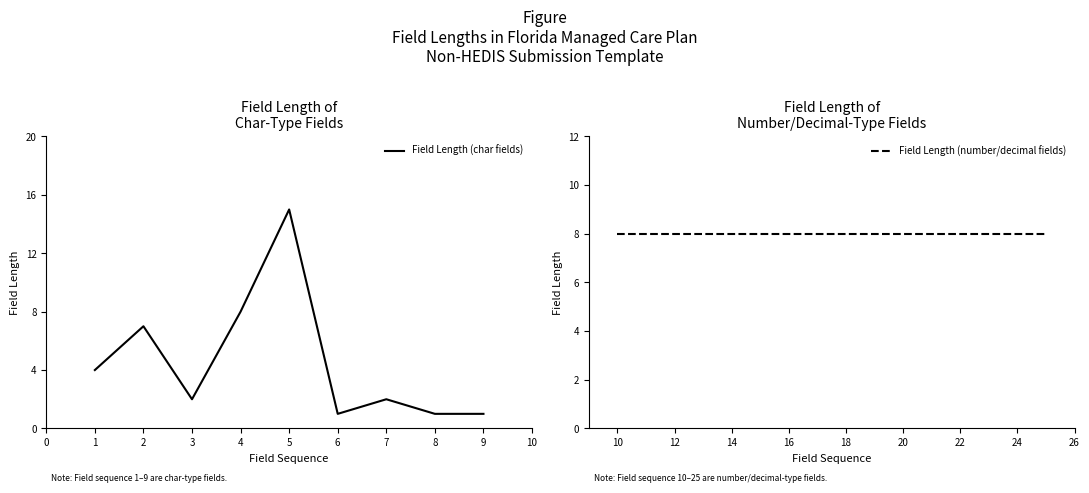

How many data points are less than 2?

3